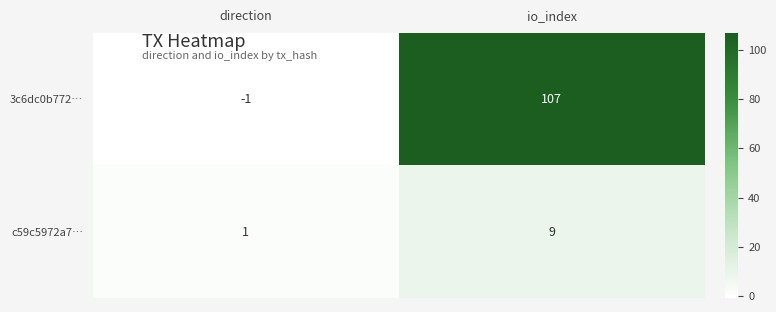

What is the sum of the 3c6dc0b772… values at io_index and direction?

106